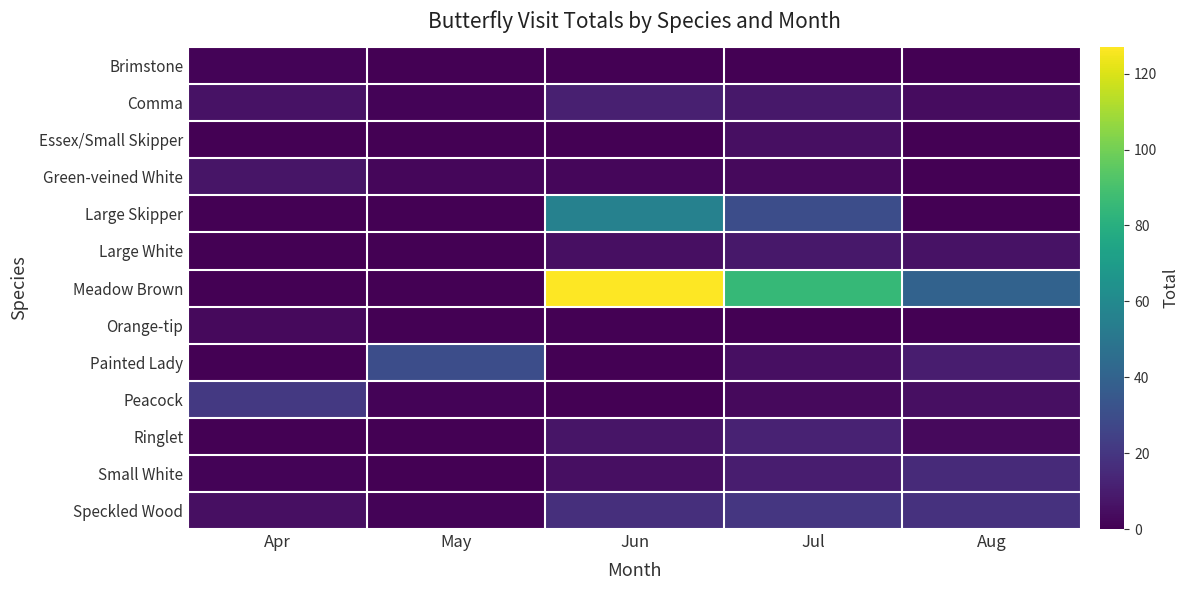

Which series has the widest spread of values?

Meadow Brown